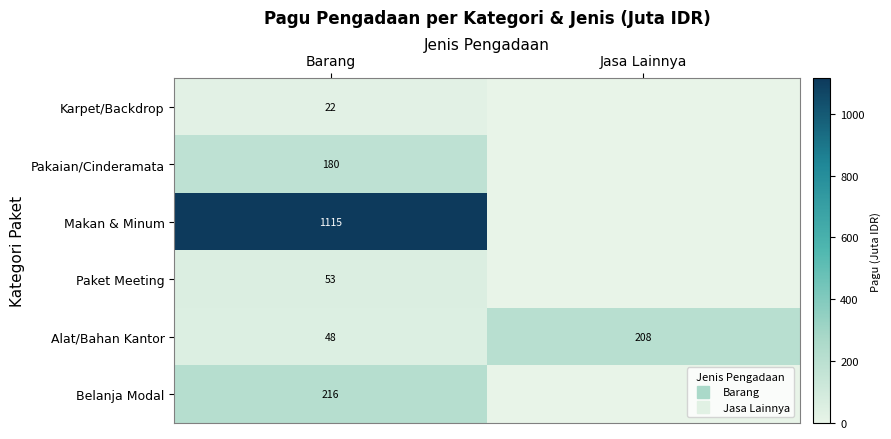

At which label does Paket Meeting reach its minimum?

Jasa Lainnya